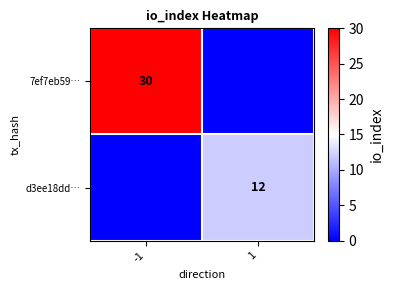

True or false: d3ee18dd… has a value of 12 at 1.

True